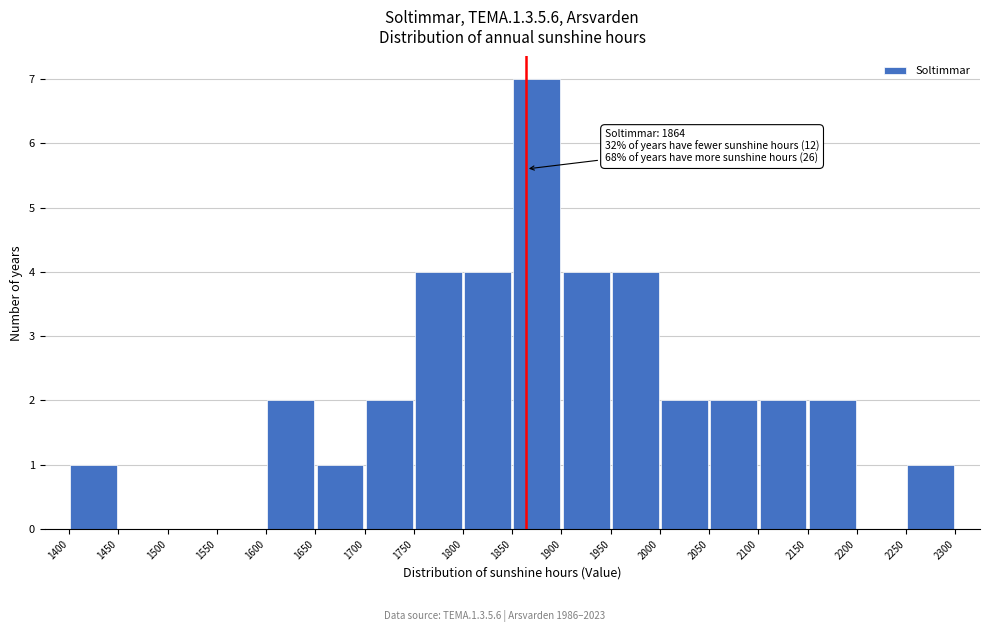

Over which range of the x-axis is the bar tallest?

1850 to 1900